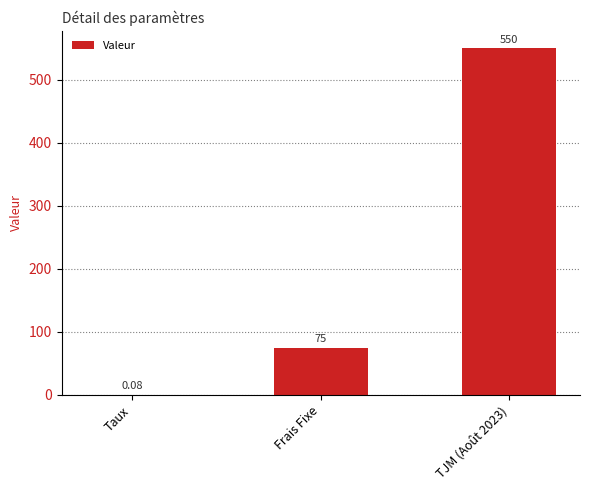

Which has a higher value, Frais Fixe or Taux?

Frais Fixe